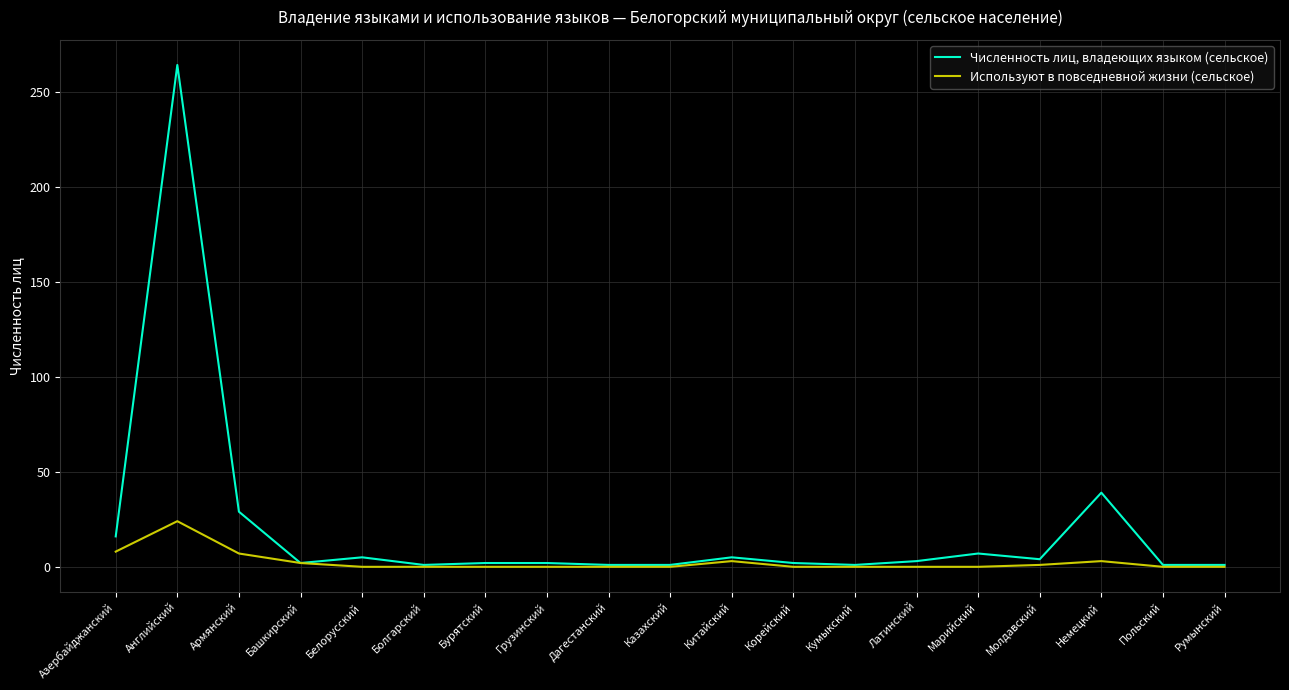

Which series has the widest spread of values?

Численность лиц, владеющих языком (сельское)